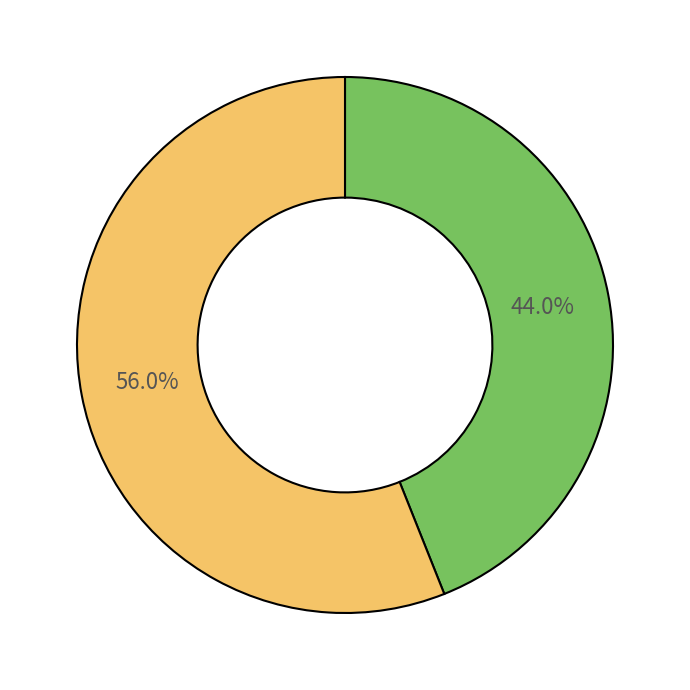

Is there any slice that represents more than half of the pie?

Yes